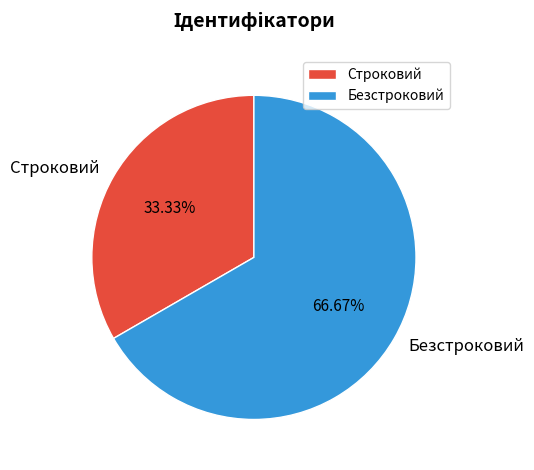

To the nearest percent, what is the combined percentage of Безстроковий and Строковий?

100%